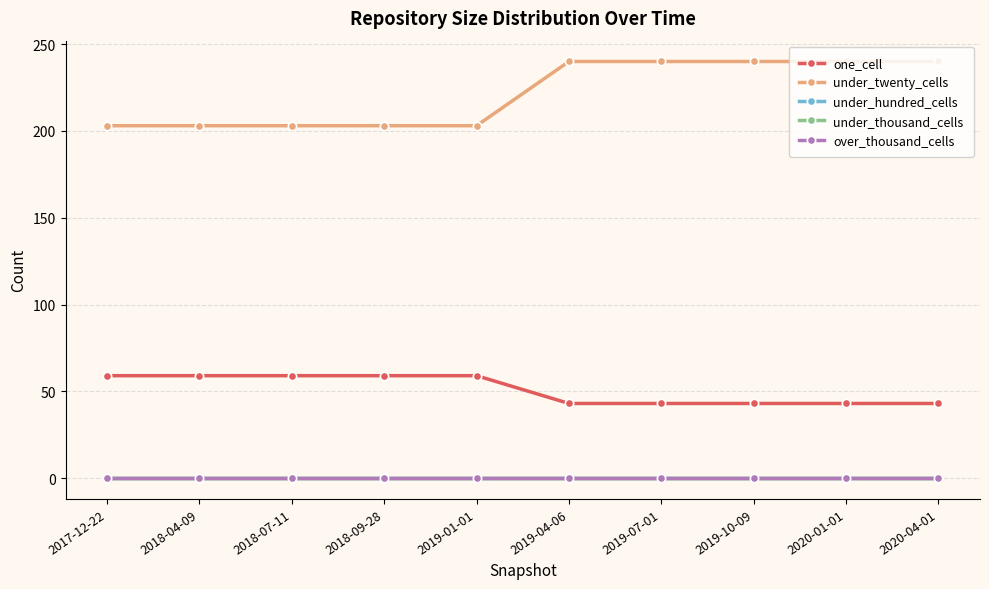

Reading right to left, list all the values displayed in this chart.

one_cell: 43	43	43	43	43	59	59	59	59	59
under_twenty_cells: 240	240	240	240	240	203	203	203	203	203
under_hundred_cells: 0	0	0	0	0	0	0	0	0	0
under_thousand_cells: 0	0	0	0	0	0	0	0	0	0
over_thousand_cells: 0	0	0	0	0	0	0	0	0	0